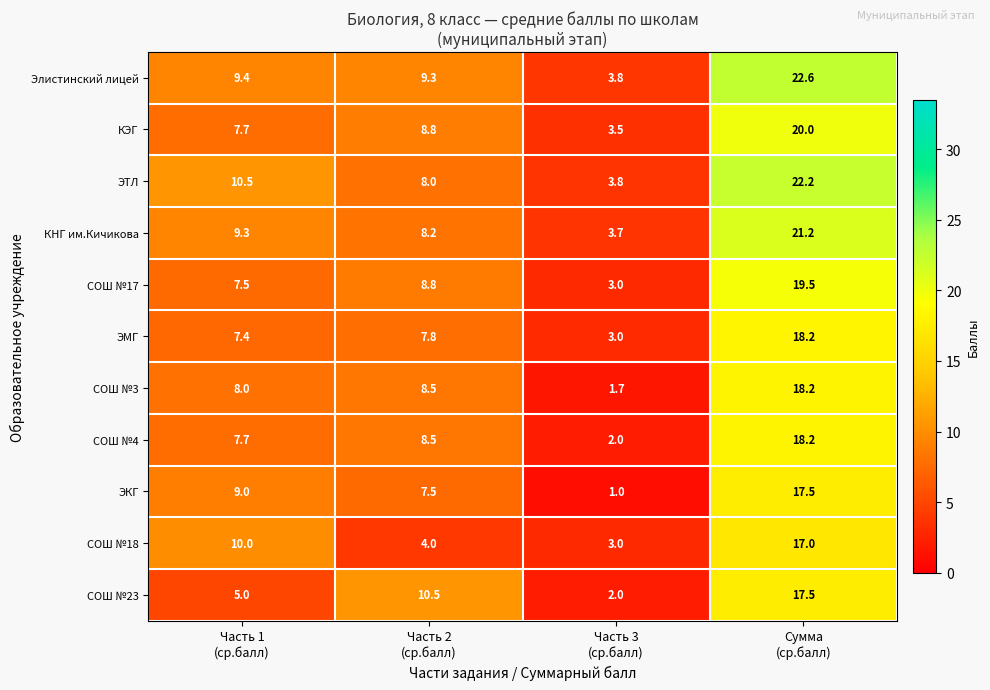

Which series has the largest total across all categories?

Элистинский лицей